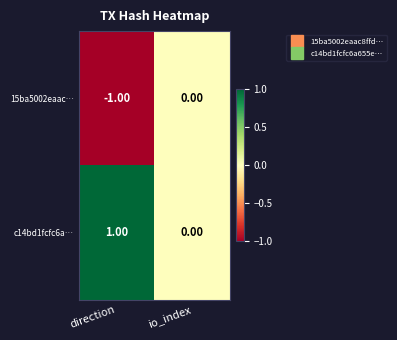

Is the value of c14bd1fcfc6a… at direction greater than the value of 15ba5002eaac… at direction?

Yes